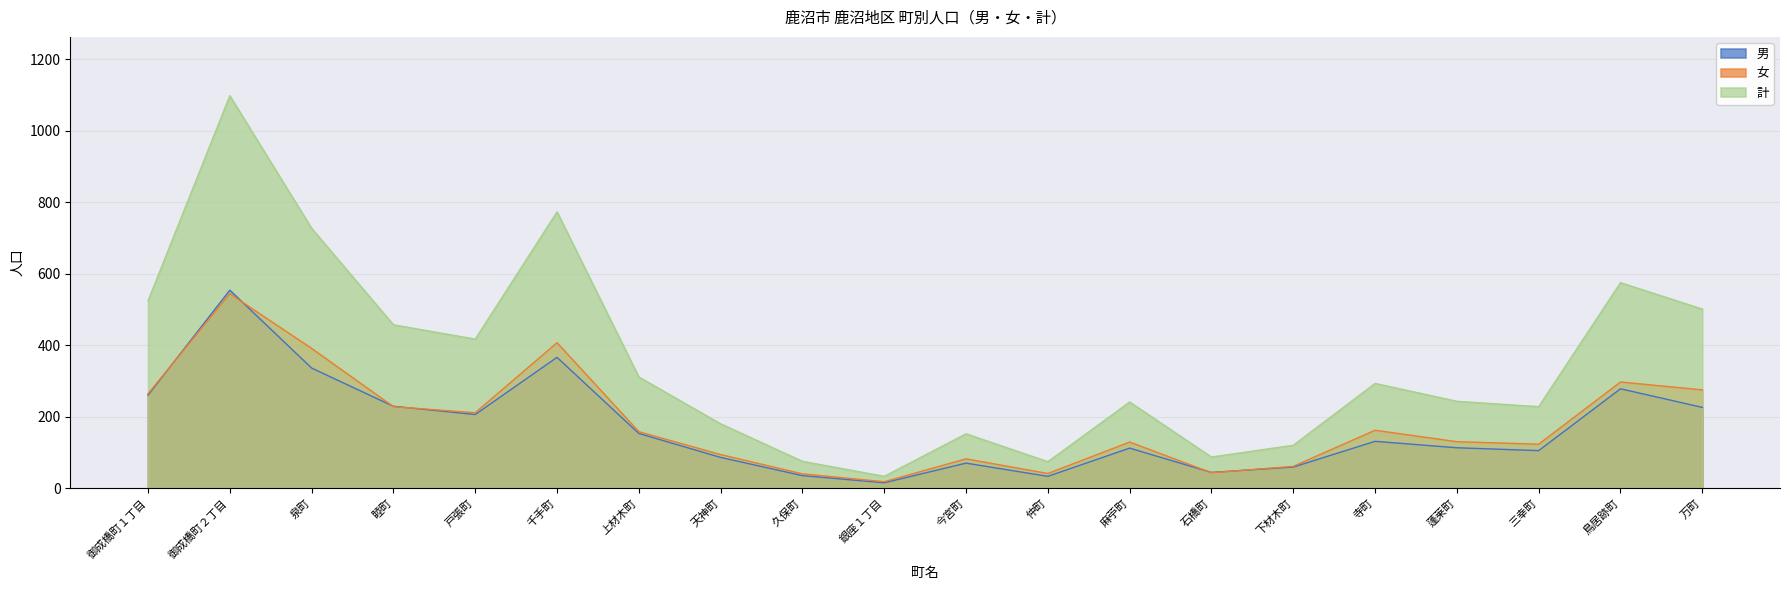

Rank the series by their maximum value, from highest to lowest.

計, 男, 女